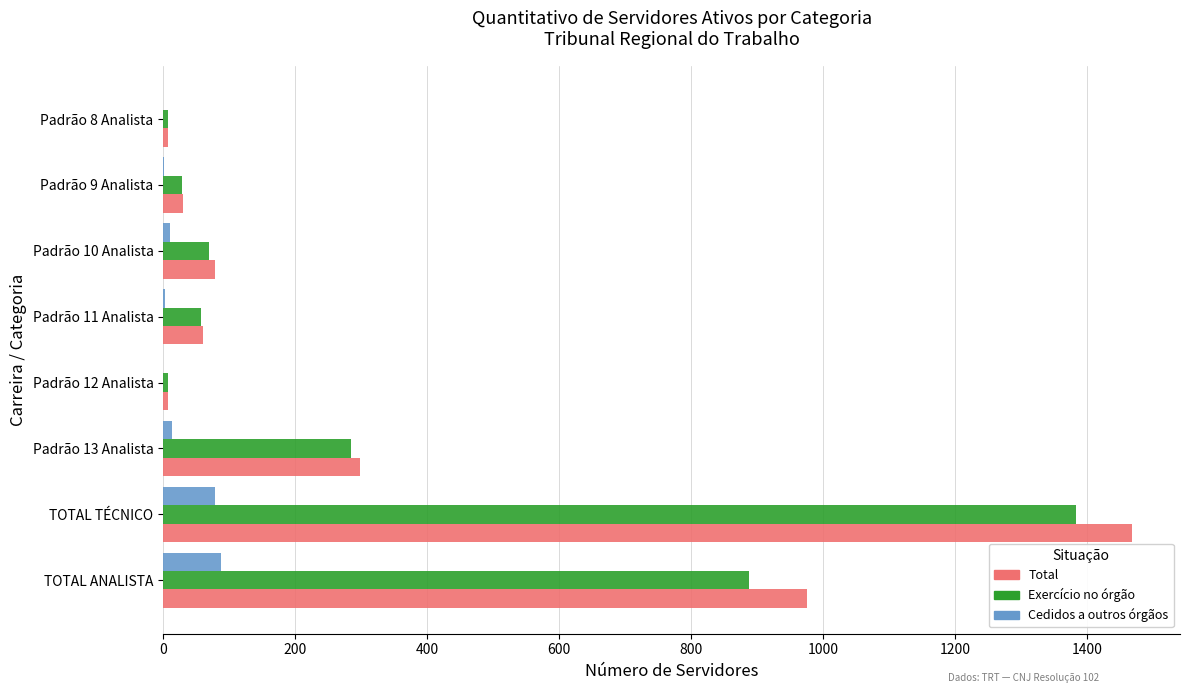

At which label does Exercício no órgão reach its peak?

TOTAL TÉCNICO